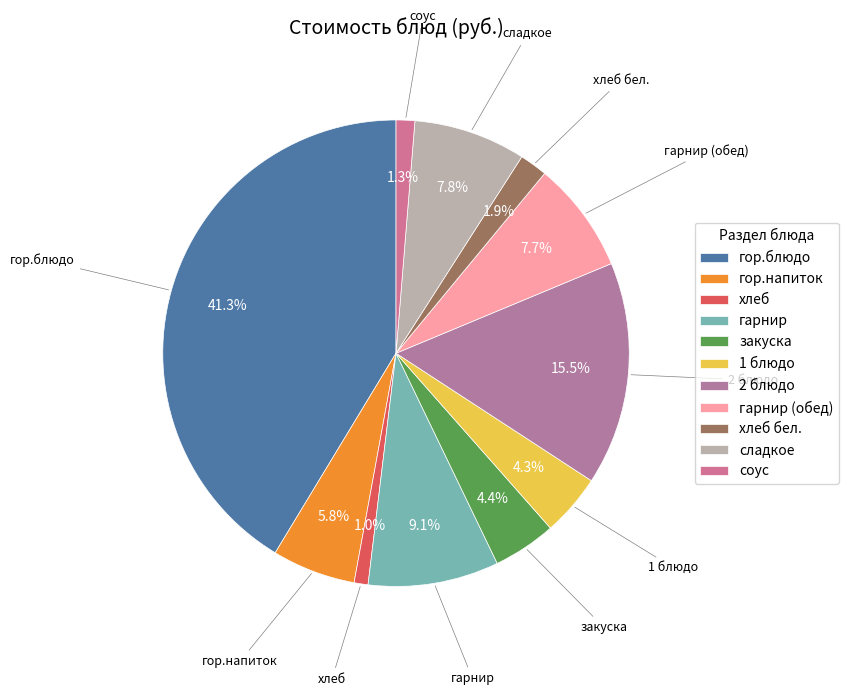

What portion of the pie excludes гор.напиток?

94.2%